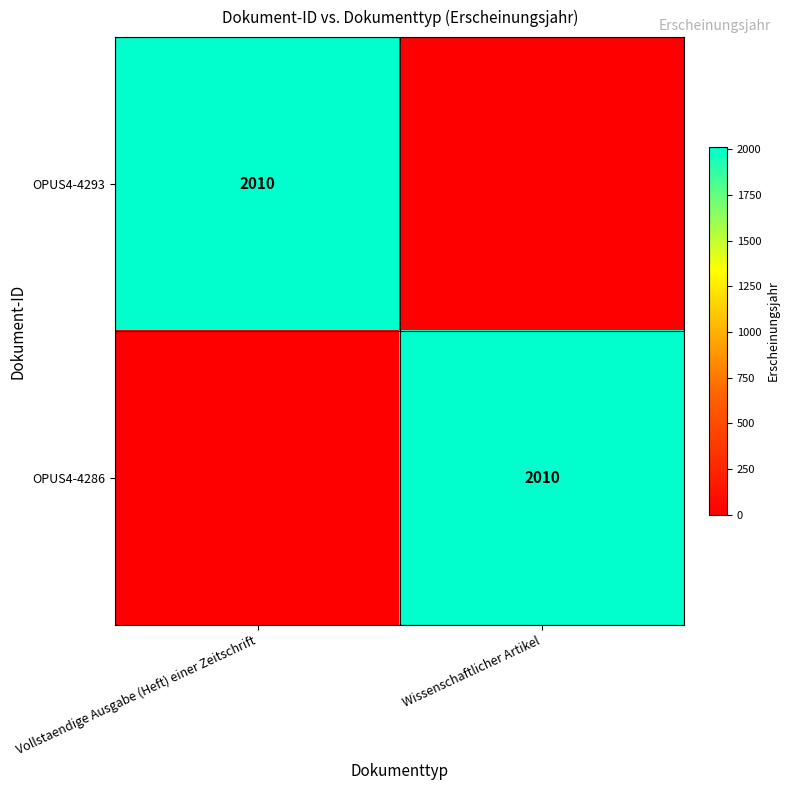

Is it true that OPUS4-4286 equals 2010 at Wissenschaftlicher Artikel?

True